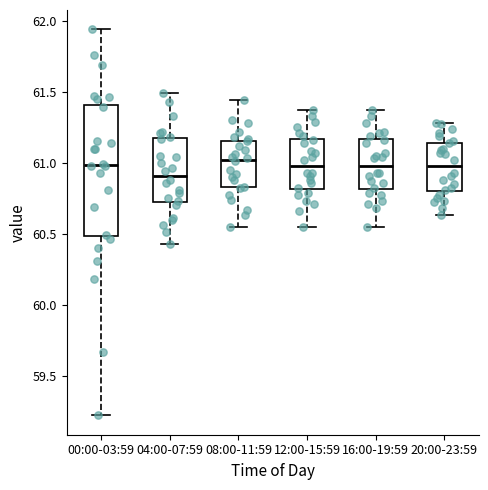

Where does the upper whisker of the box for 00:00-03:59 end on the y-axis? The values are not printed on the chart, so give them approximately, as read against the axis.

61.95